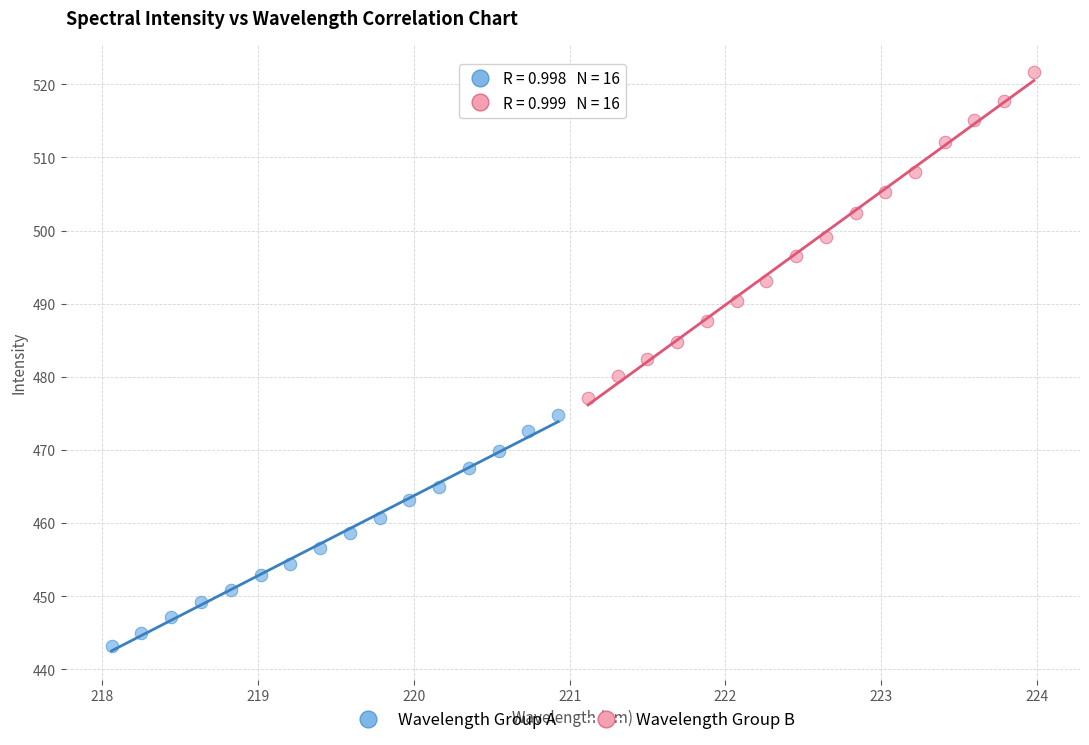

Which series contains the lowest Y value?

Wavelength Group A